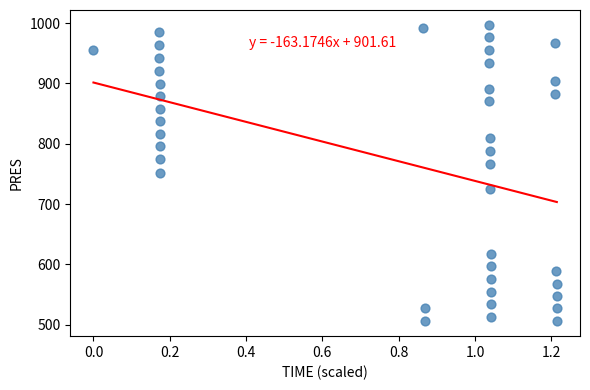

What is the range of X values (max minus min)?

1.2